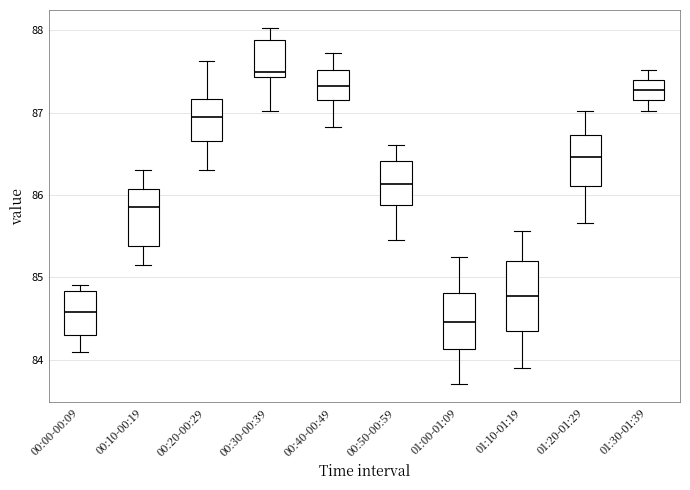

Reading left to right, transcribe this box plot: for each box, give where its median line is, the range the box spans, and where its two whiskers end, as read against the y-axis. The values are not printed on the chart, so give them approximately, as read against the axis.

00:00-00:09: median 84.6, box 84.3 to 84.8, whiskers 84.1 to 84.9
00:10-00:19: median 85.9, box 85.4 to 86.1, whiskers 85.2 to 86.3
00:20-00:29: median 87.0, box 86.7 to 87.2, whiskers 86.3 to 87.6
00:30-00:39: median 87.5, box 87.4 to 87.9, whiskers 87.0 to 88.0
00:40-00:49: median 87.3, box 87.2 to 87.5, whiskers 86.8 to 87.7
00:50-00:59: median 86.1, box 85.9 to 86.4, whiskers 85.5 to 86.6
01:00-01:09: median 84.5, box 84.1 to 84.8, whiskers 83.7 to 85.3
01:10-01:19: median 84.8, box 84.4 to 85.2, whiskers 83.9 to 85.6
01:20-01:29: median 86.5, box 86.1 to 86.7, whiskers 85.7 to 87.0
01:30-01:39: median 87.3, box 87.2 to 87.4, whiskers 87.0 to 87.5